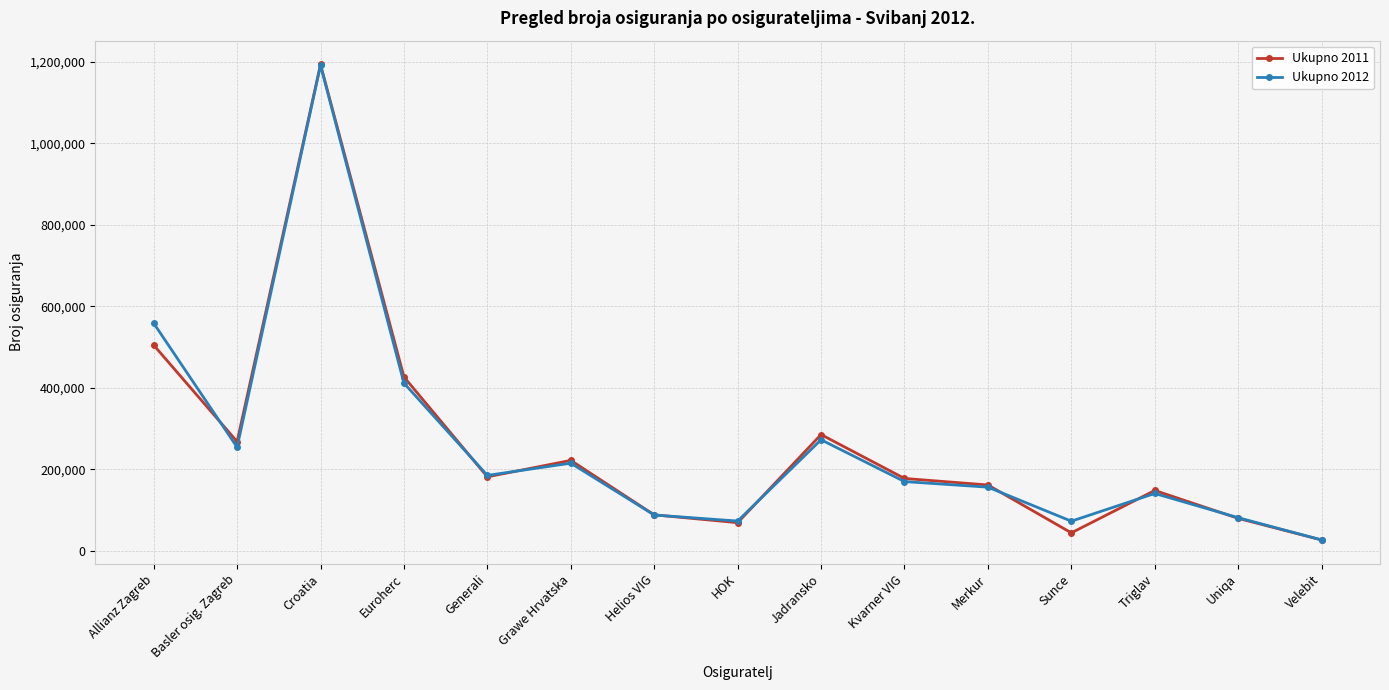

How many categories are shown in the chart?

15